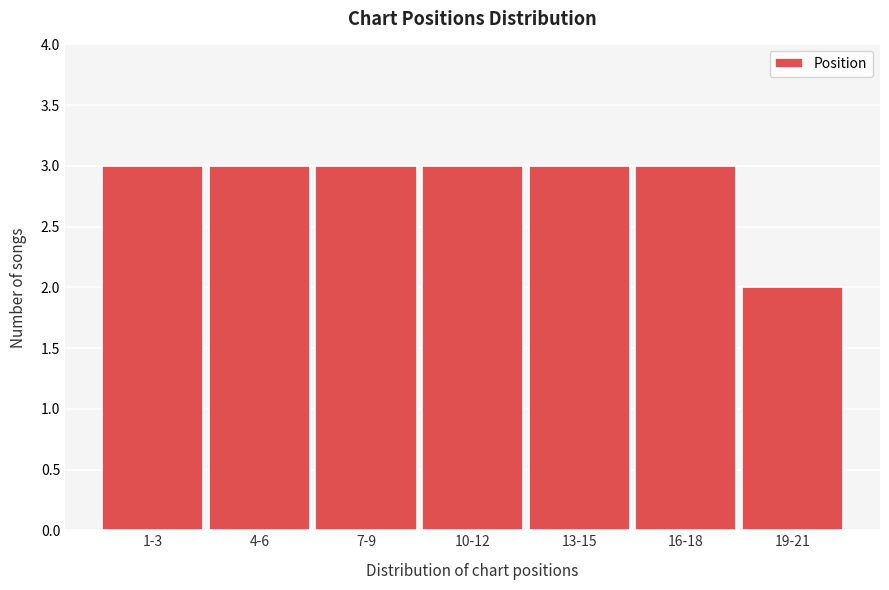

Reading left to right, what are all the values shown in this chart?

1-3=3	4-6=3	7-9=3	10-12=3	13-15=3	16-18=3	19-21=2